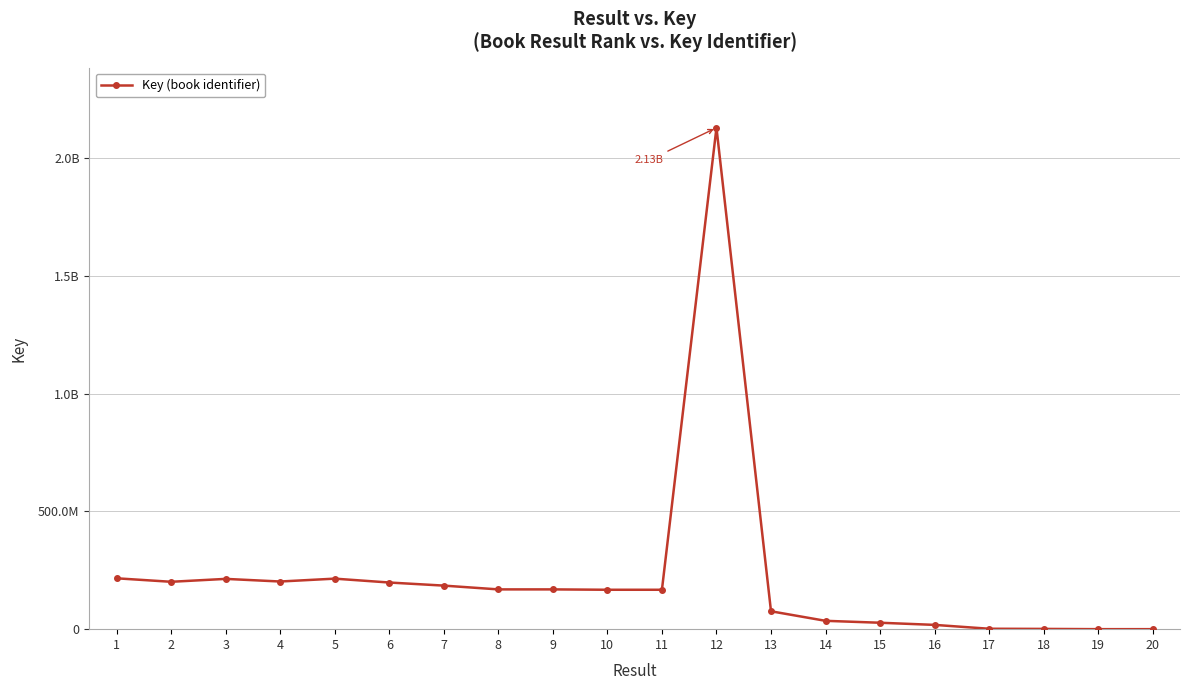

Rank the categories by value from highest to lowest.

12, 1, 5, 3, 4, 2, 6, 7, 9, 8, 10, 11, 13, 14, 15, 16, 17, 18, 19, 20